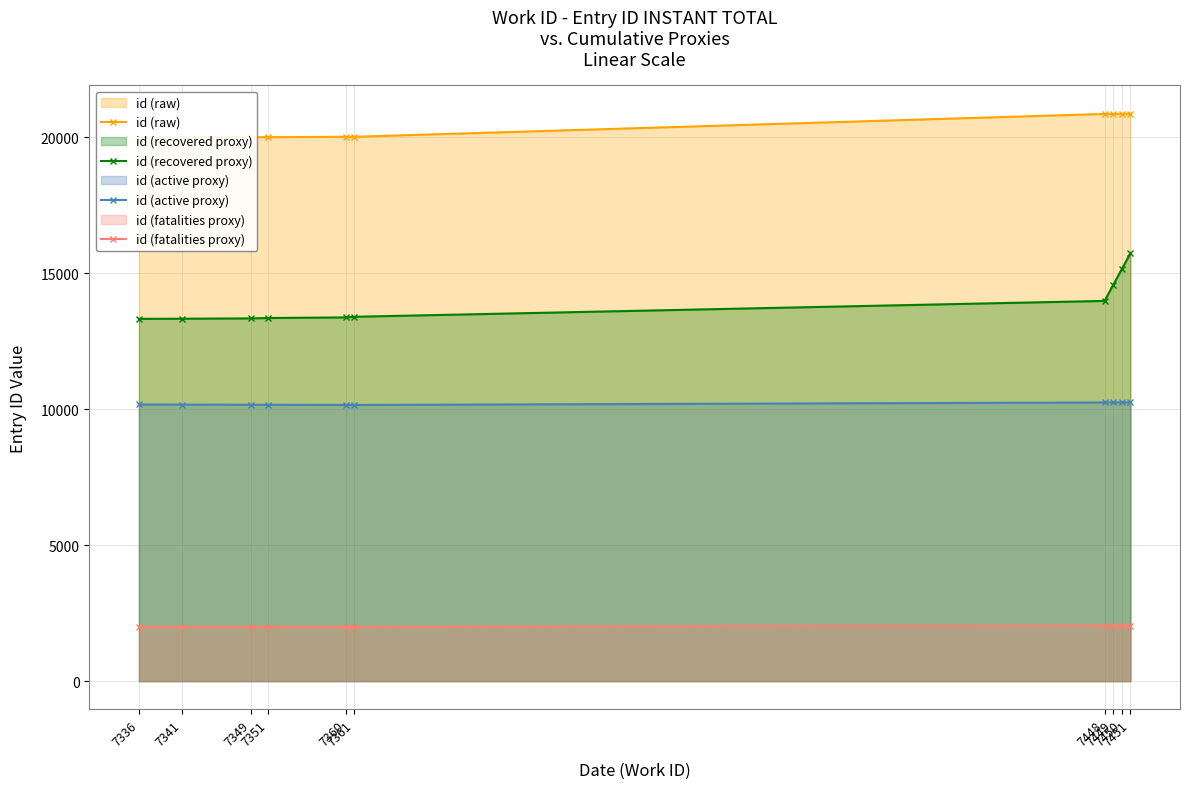

Rank the series by their maximum value, from lowest to highest.

id (fatalities proxy), id (active proxy), id (recovered proxy), id (raw)